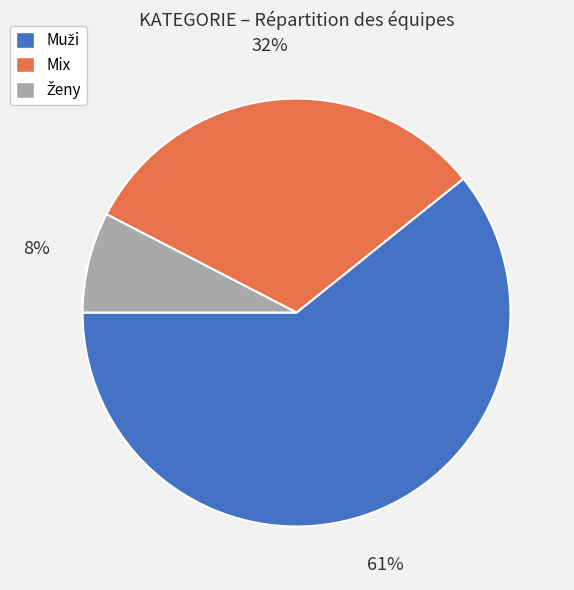

The Mix slice represents 42% of the pie. True or false?

False